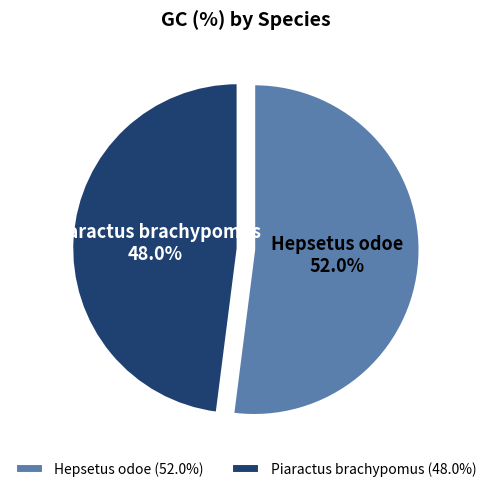

To the nearest percent, what is the difference between the largest and smallest slice percentages?

4%